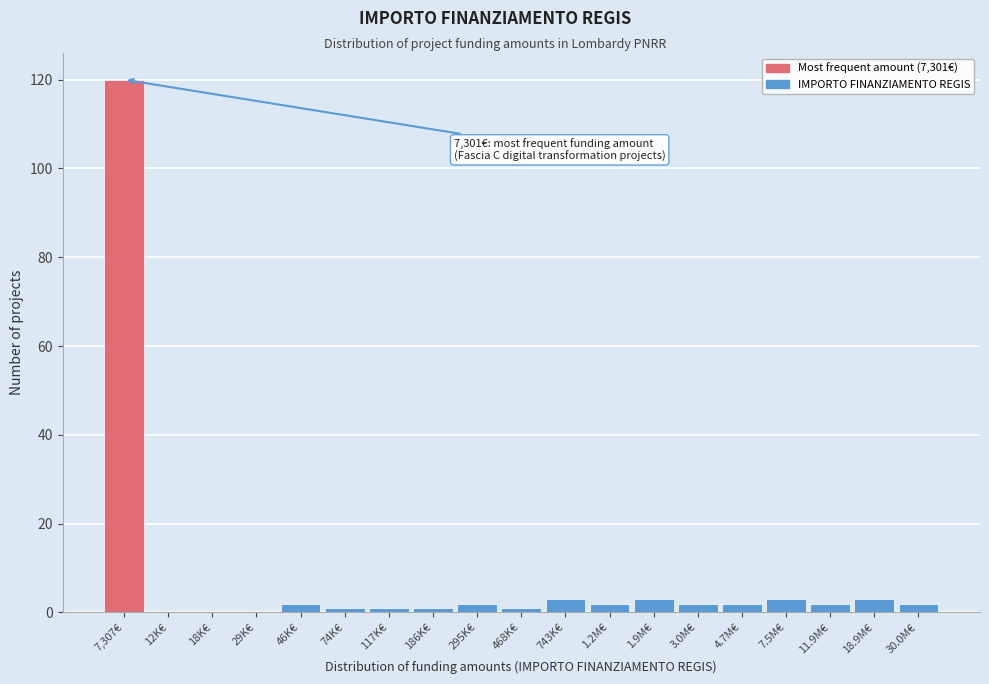

Reading left to right, transcribe all the data shown in this chart.

7,307€=120	12K€=0	18K€=0	29K€=0	46K€=2	74K€=1	117K€=1	186K€=1	295K€=2	468K€=1	743K€=3	1.2M€=2	1.9M€=3	3.0M€=2	4.7M€=2	7.5M€=3	11.9M€=2	18.9M€=3	30.0M€=2